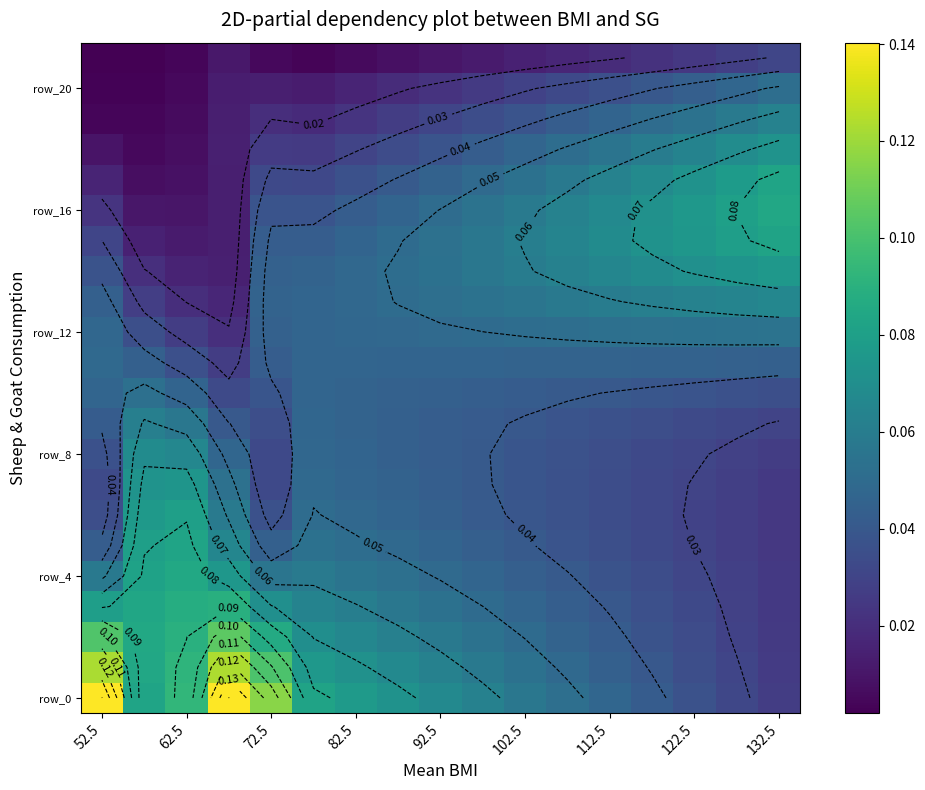

At how many categories does at least one series exceed 0?

17